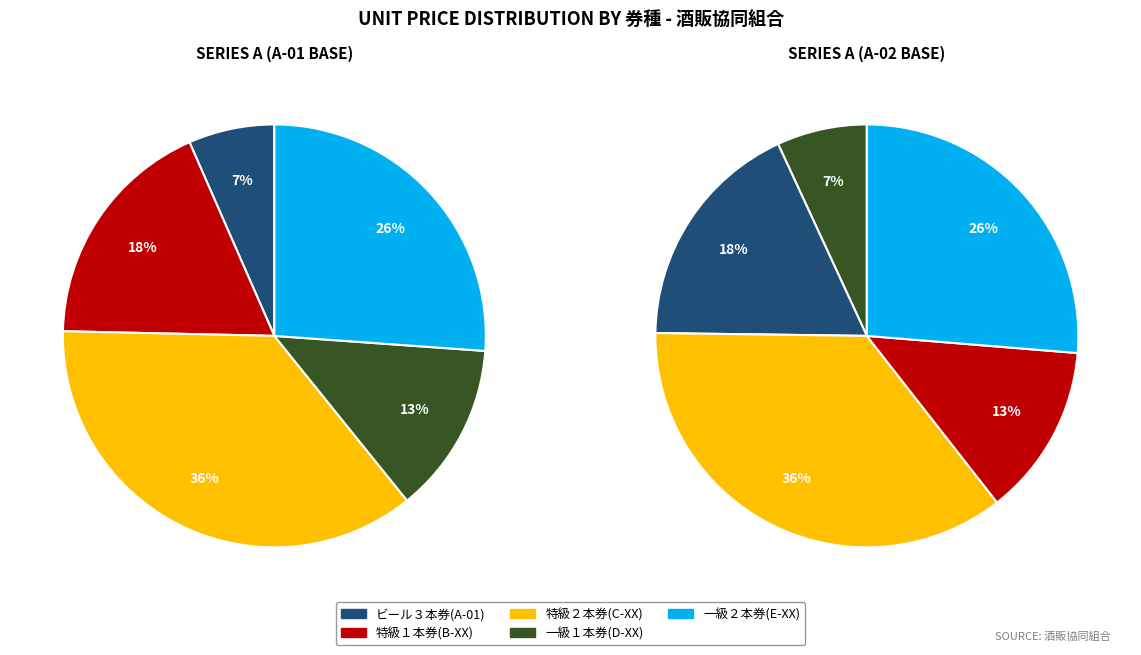

To the nearest percent, what portion does 一級１本券(D-03) represent?

7%